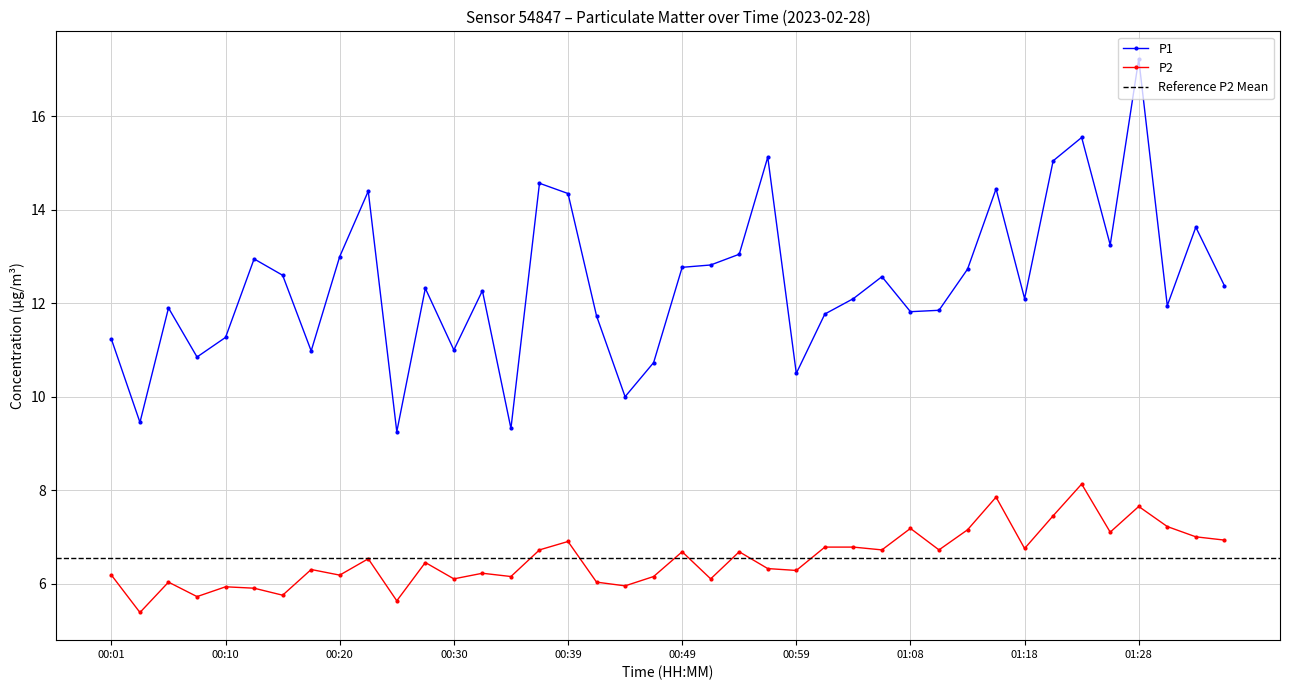

At which label is P1 closest to 13?

00:20